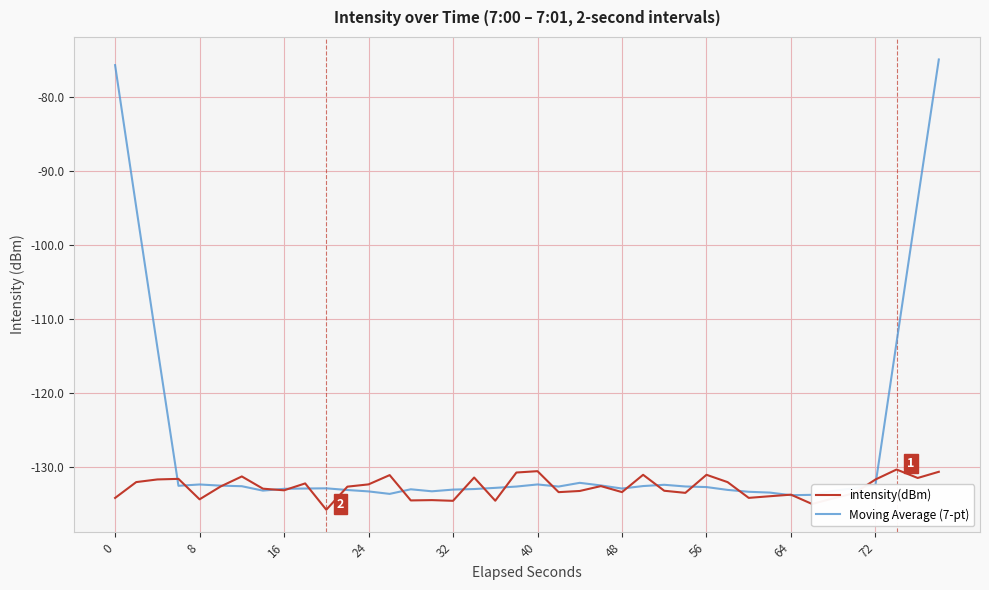

Which series has the widest spread of values?

Moving Average (7-pt)